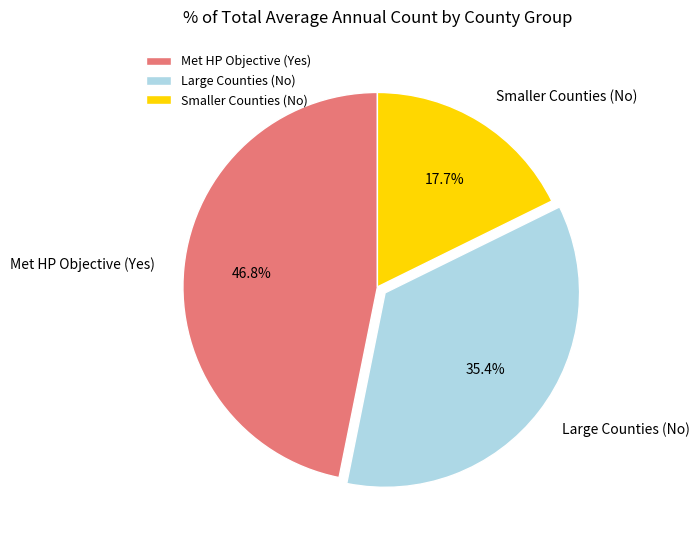

Is there any slice that represents more than half of the pie?

No